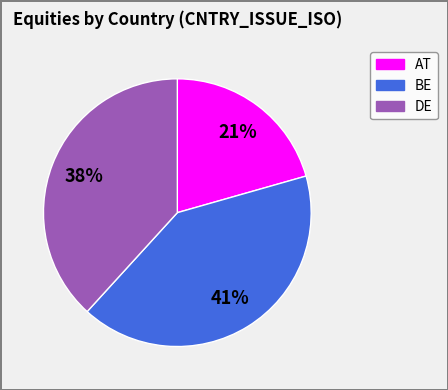

Does AT account for over 50% of the chart?

No